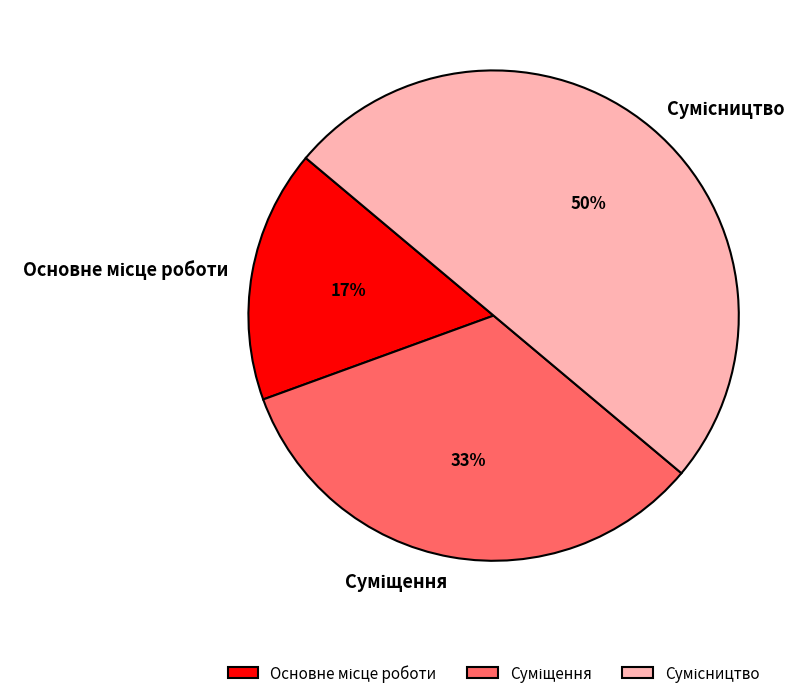

To the nearest percent, what is the average slice percentage?

33%